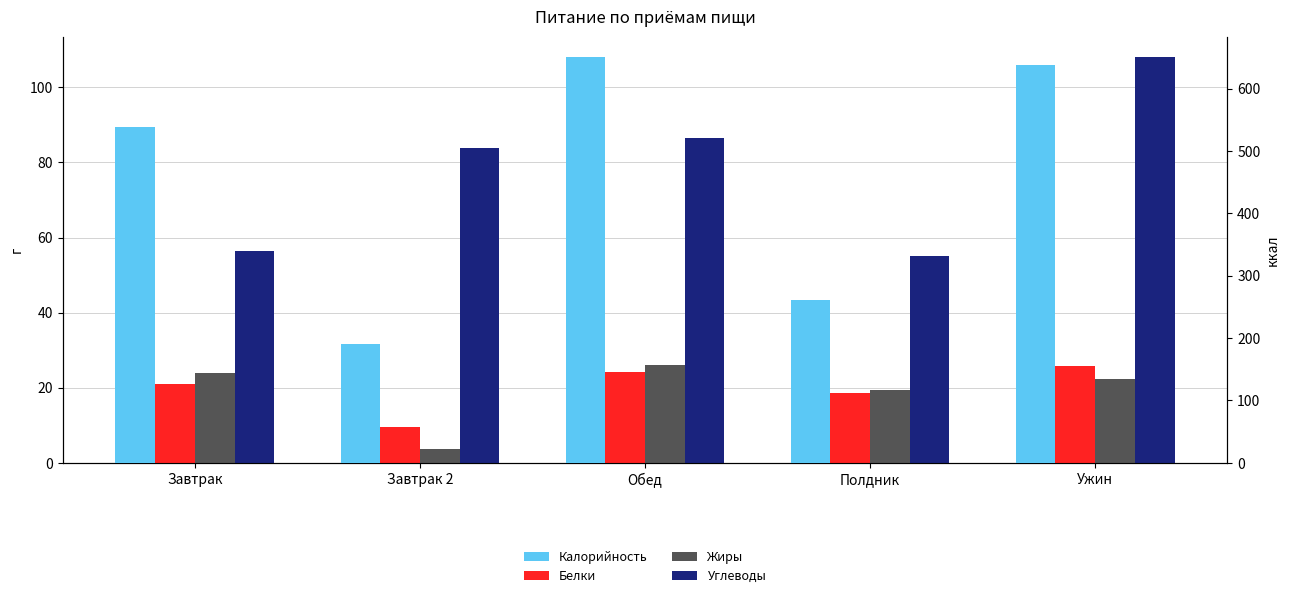

Rank the series by their maximum value, from highest to lowest.

Калорийность, Углеводы, Жиры, Белки